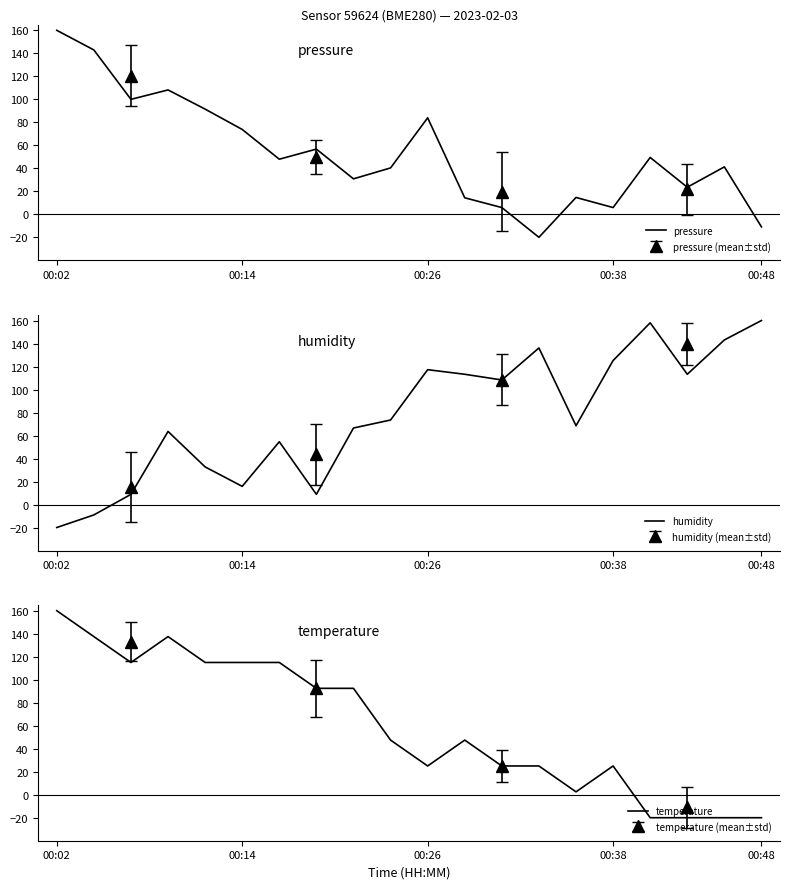

What is the spread (max minus min) of values at 13?

156.1